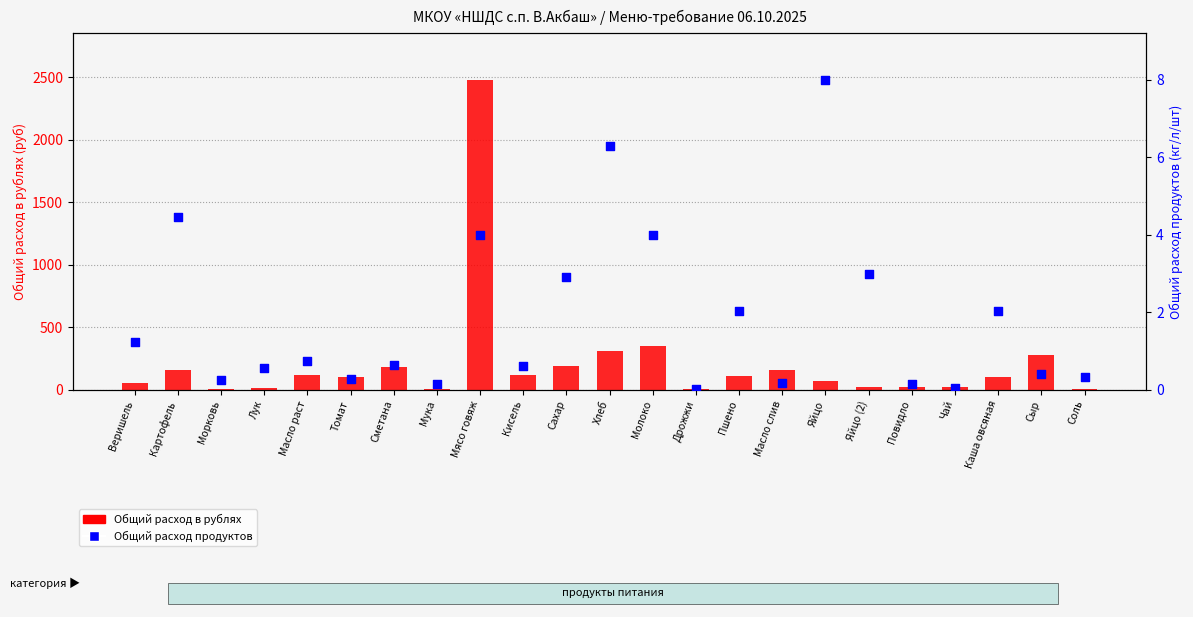

Which series has the widest spread of Y values?

Общий расход в рублях